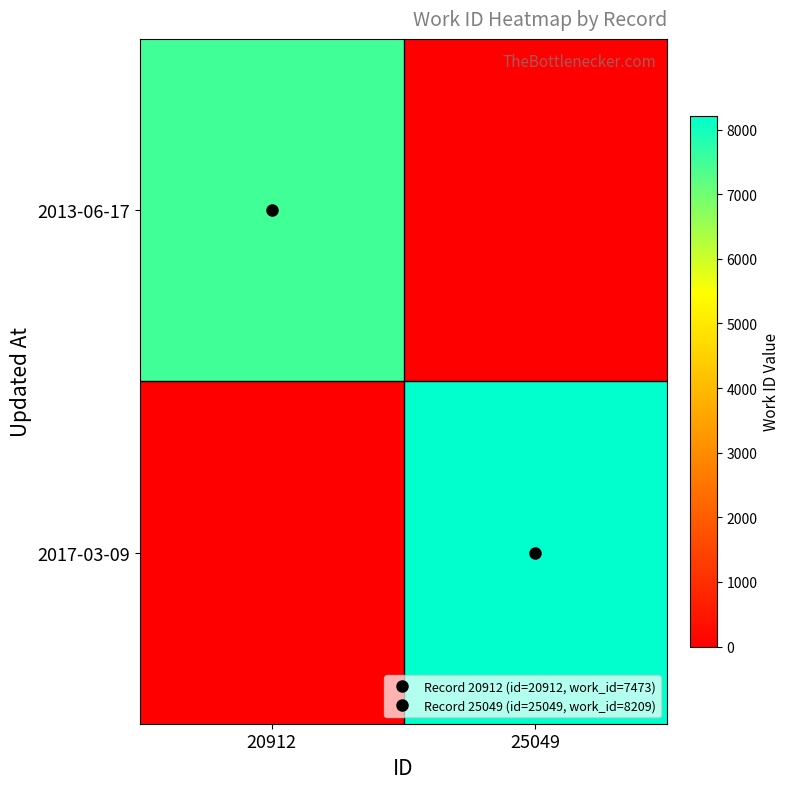

Rank the series at 20912 from highest to lowest value.

2013-06-17, 2017-03-09